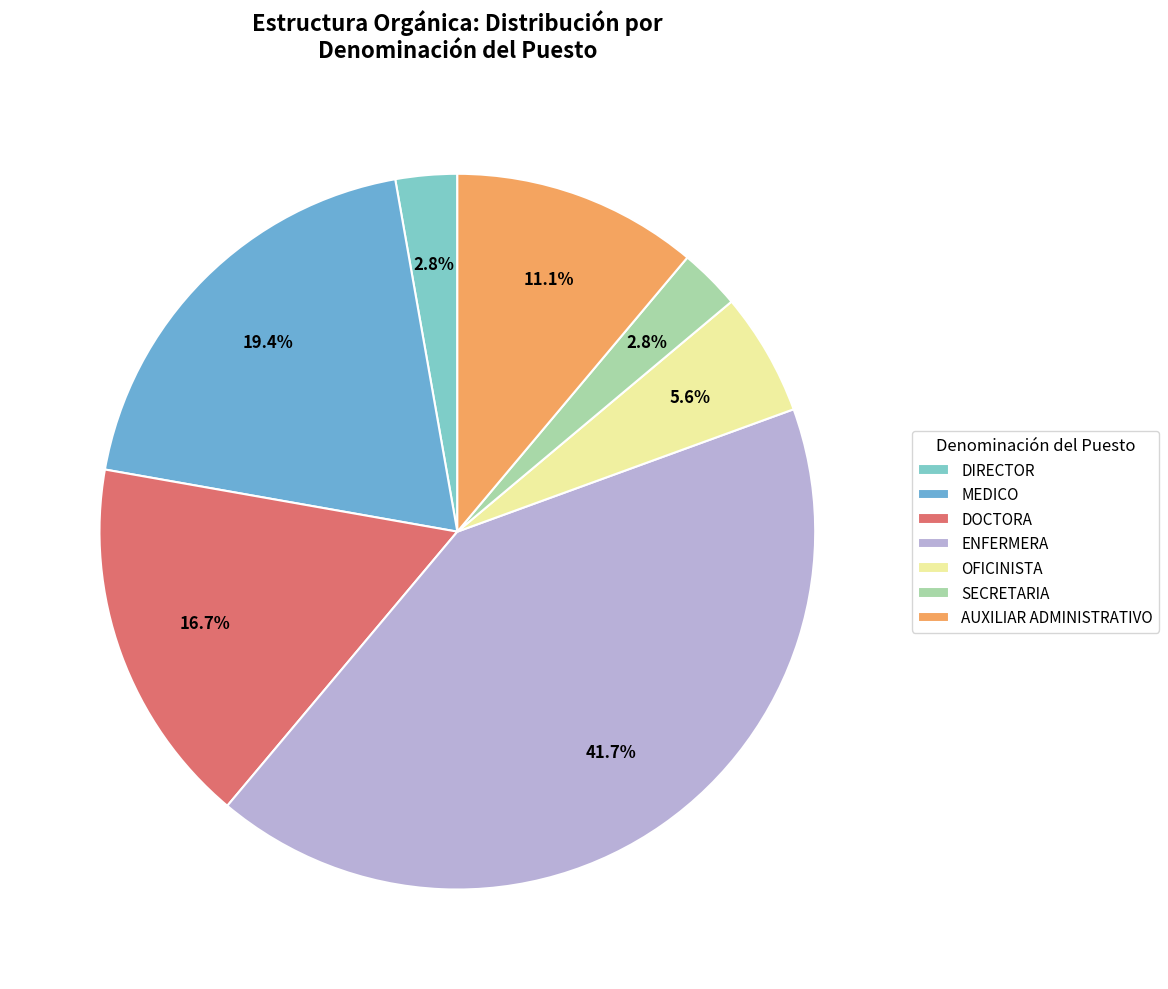

Does SECRETARIA represent more than half of the total?

No